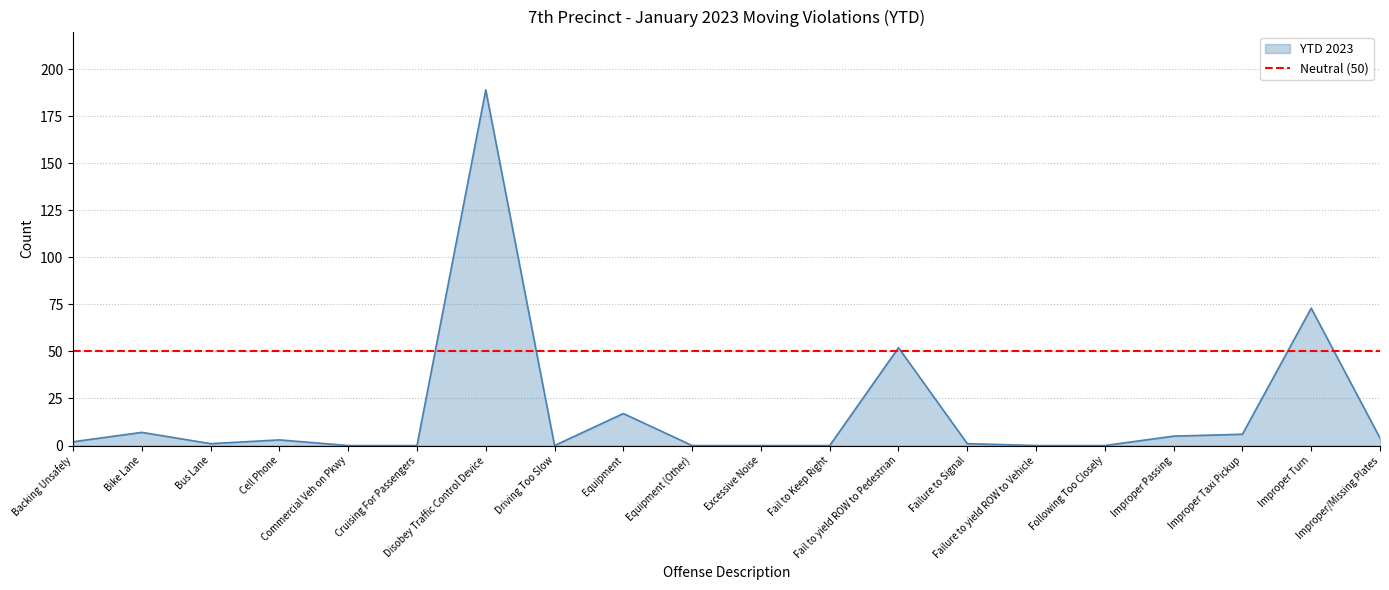

At which category does the chart reach its peak across all series?

Disobey Traffic Control Device